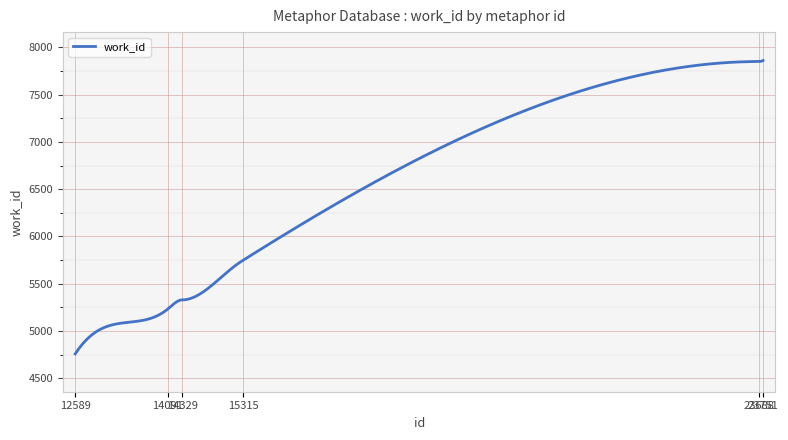

What is the greatest value displayed?

7860.0